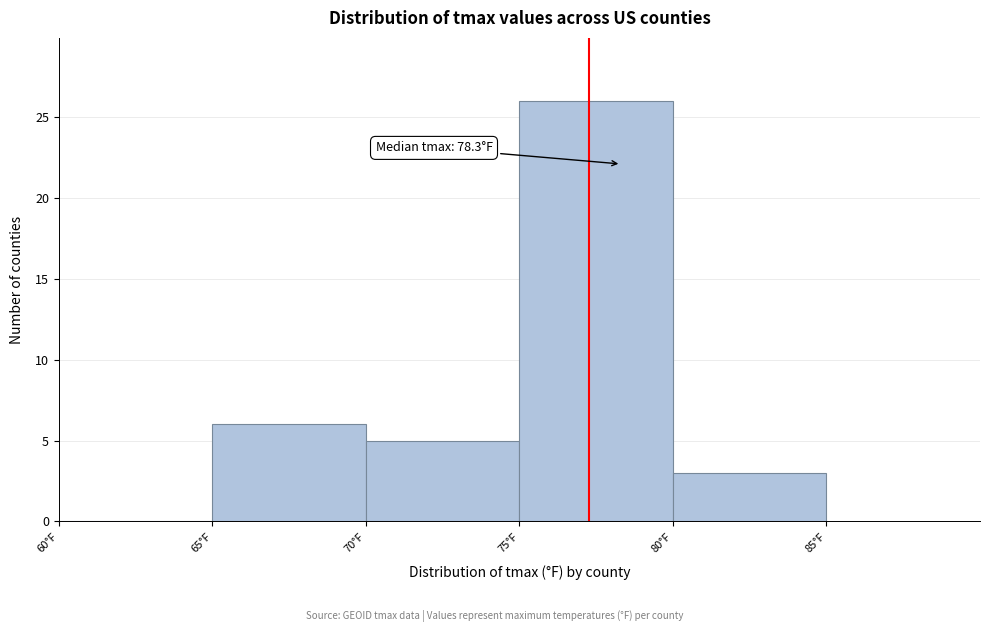

Over which range of the x-axis is the bar tallest?

75 to 80